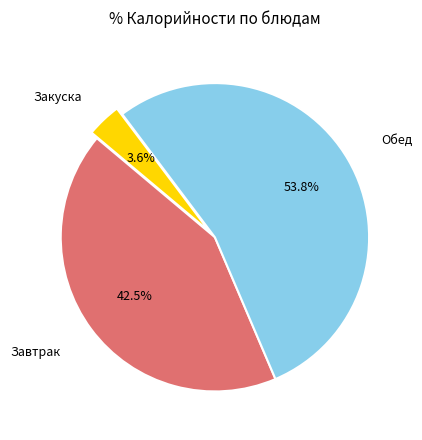

Does any single category account for the majority?

Yes